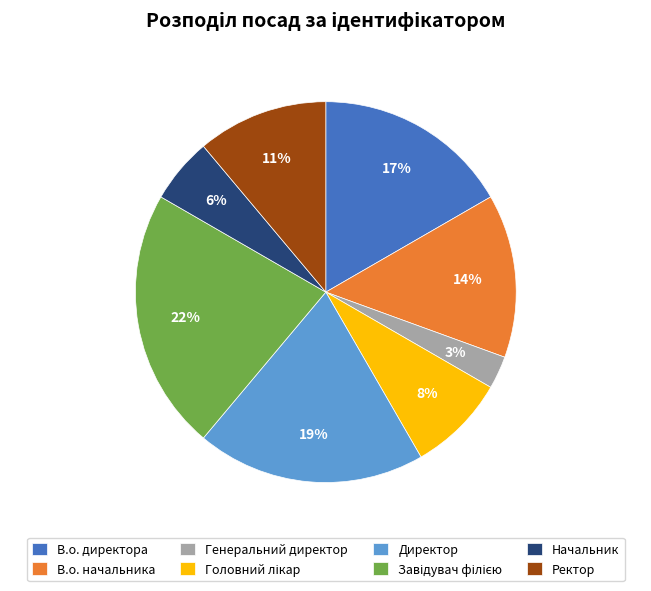

How many slices are in this pie chart?

8